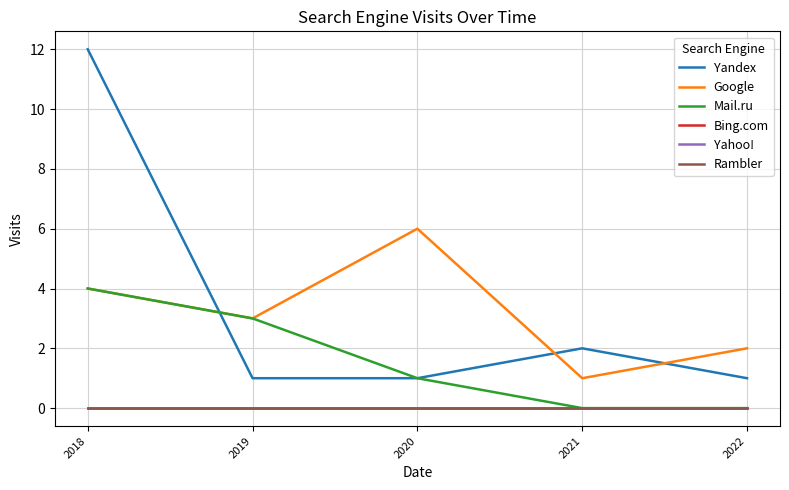

Is this an area chart (filled region under the line)?

No